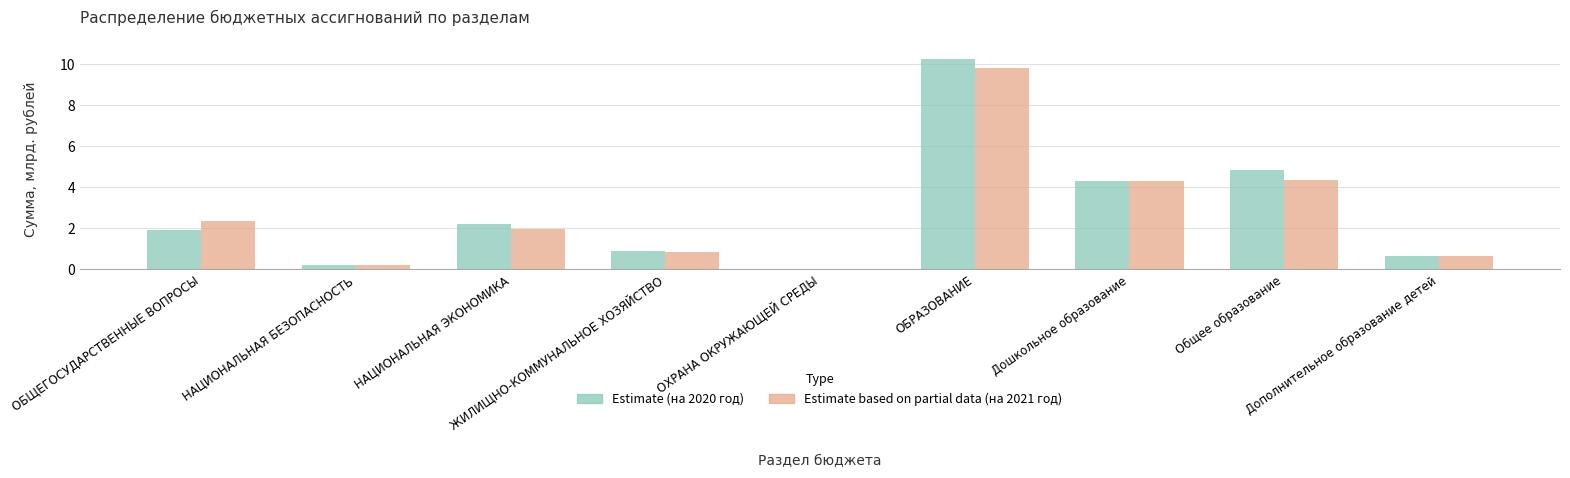

What is the highest value of the Estimate (на 2020 год) series?

10.2